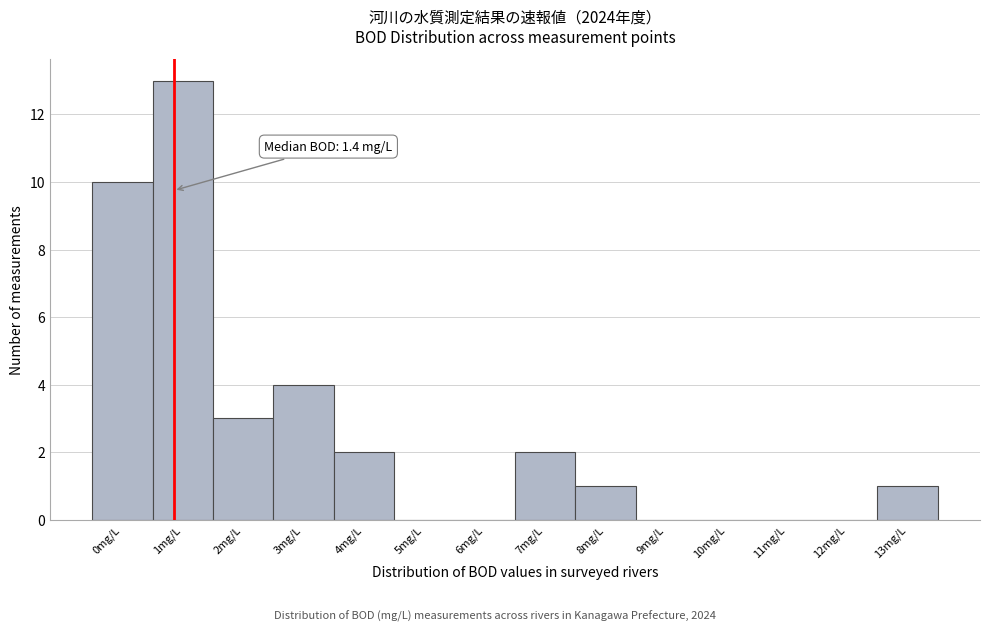

Reading left to right, transcribe all the data shown in this chart.

0mg/L=10	1mg/L=13	2mg/L=3	3mg/L=4	4mg/L=2	5mg/L=0	6mg/L=0	7mg/L=2	8mg/L=1	9mg/L=0	10mg/L=0	11mg/L=0	12mg/L=0	13mg/L=1